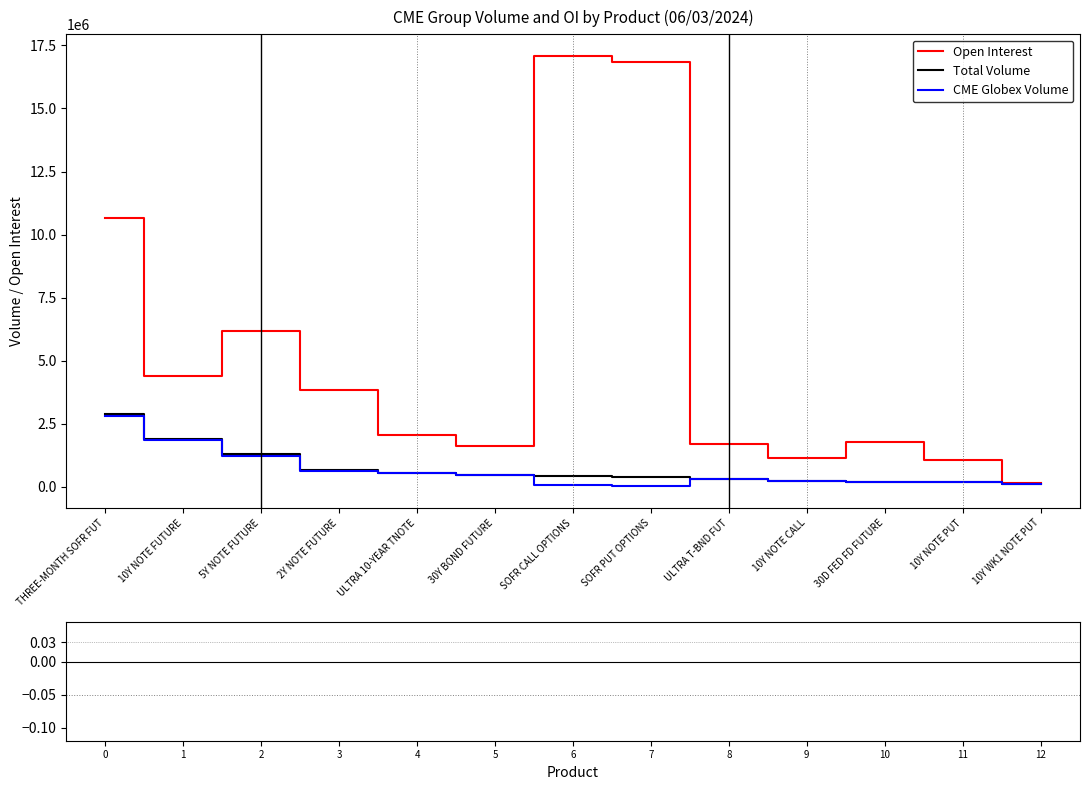

In Open Interest, how many points are lower than both neighbors (excluding endpoints)?

3